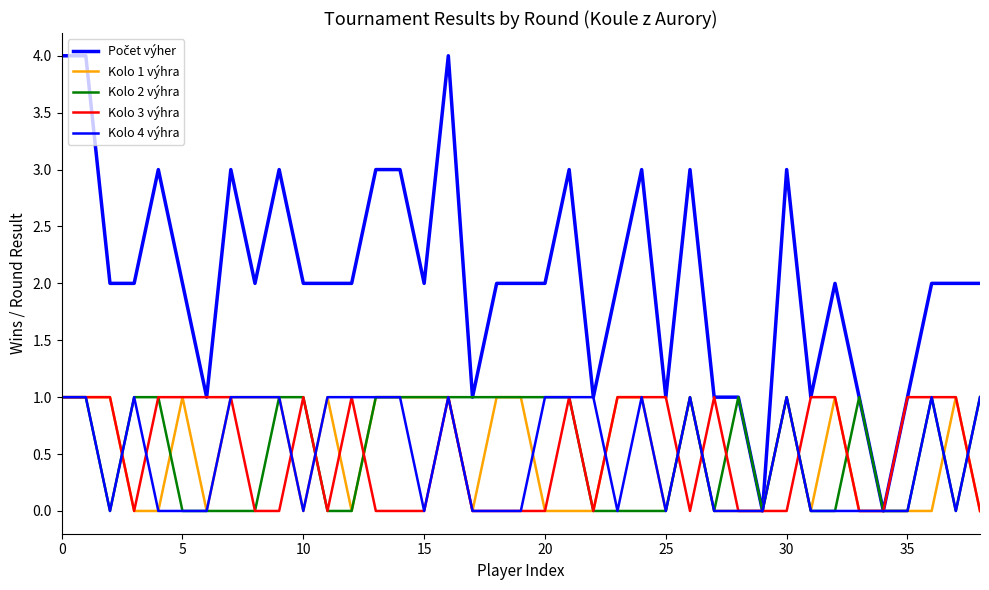

True or false: Kolo 2 výhra and Kolo 3 výhra intersect in this chart.

True